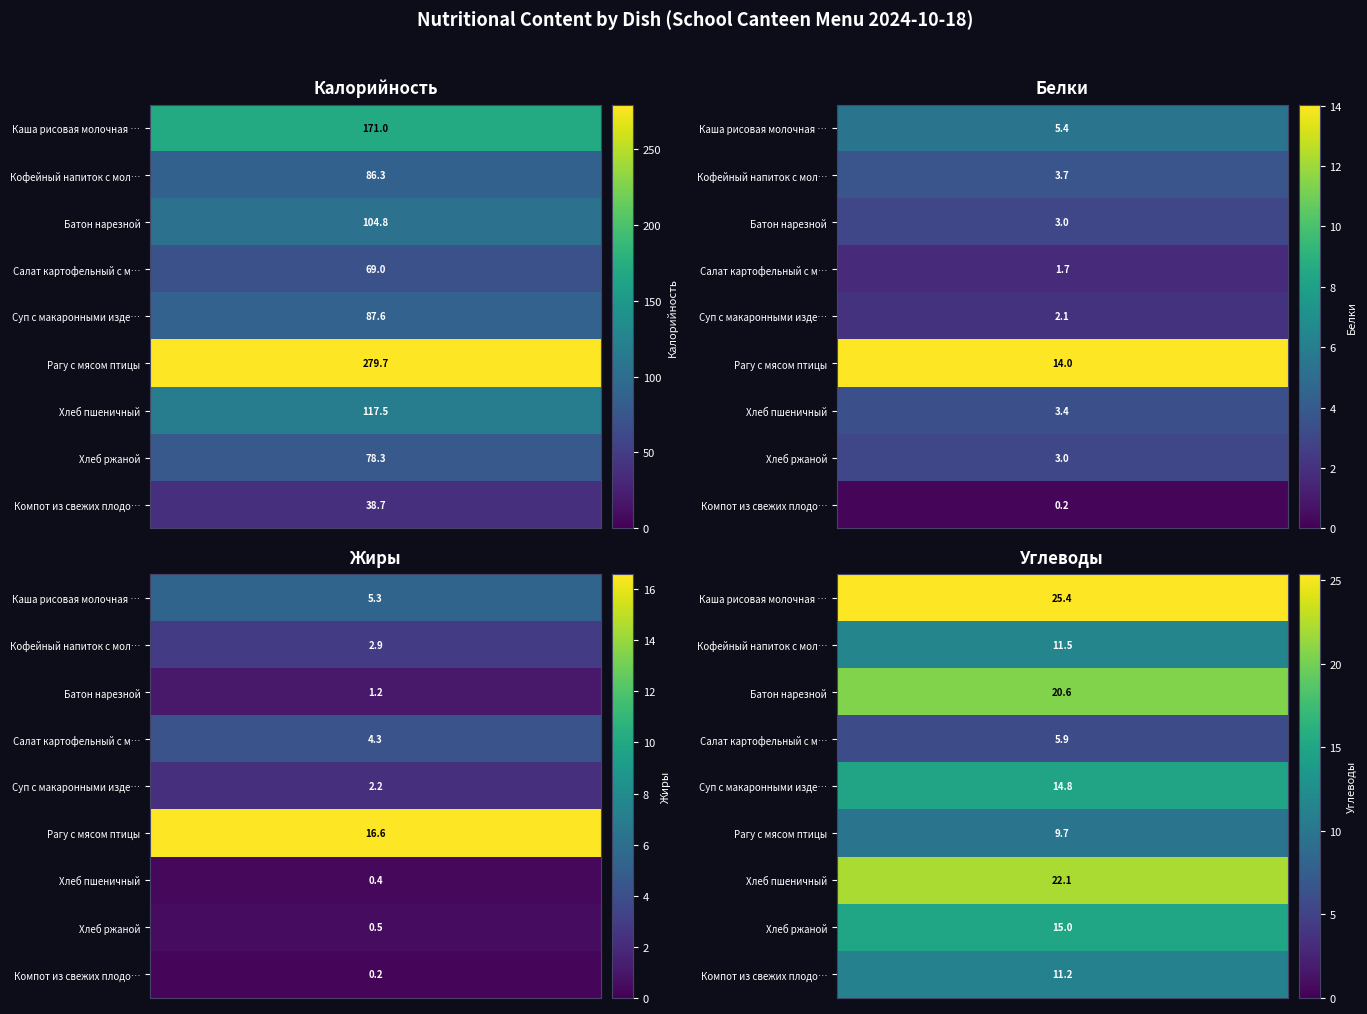

At how many categories does at least one series exceed 16?

4